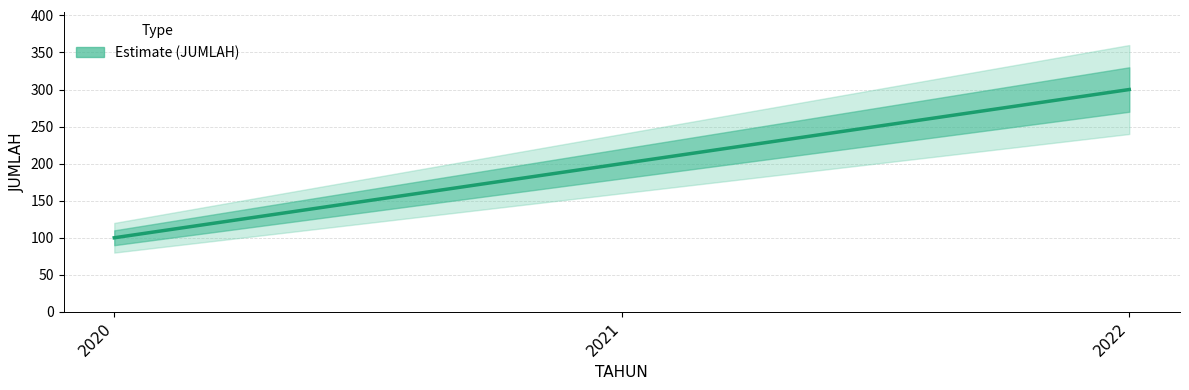

What is the change in value from 2020 to 2021?

+100